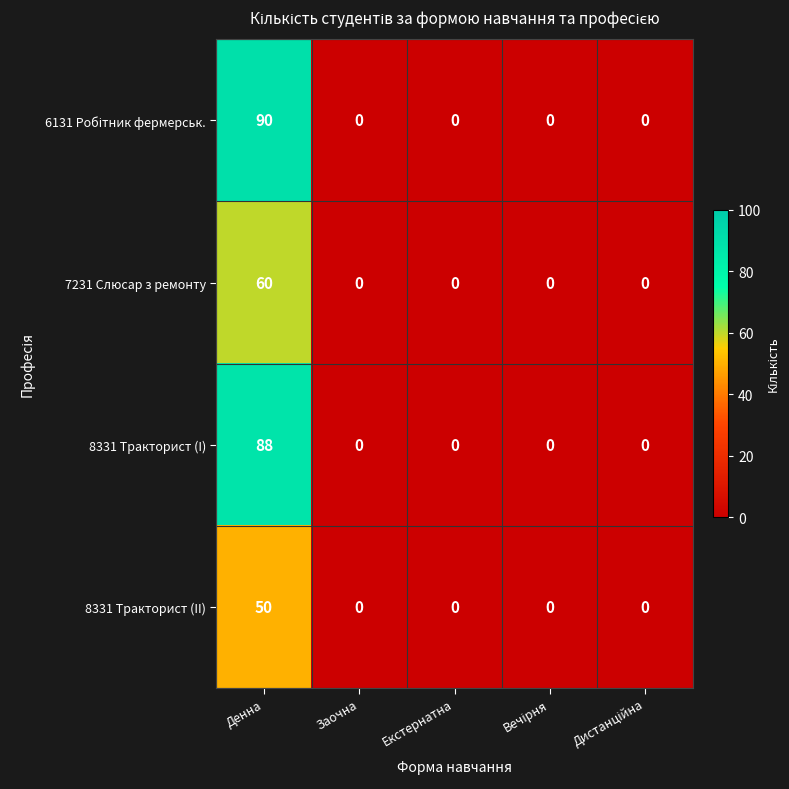

How many categories are shown in the chart?

5